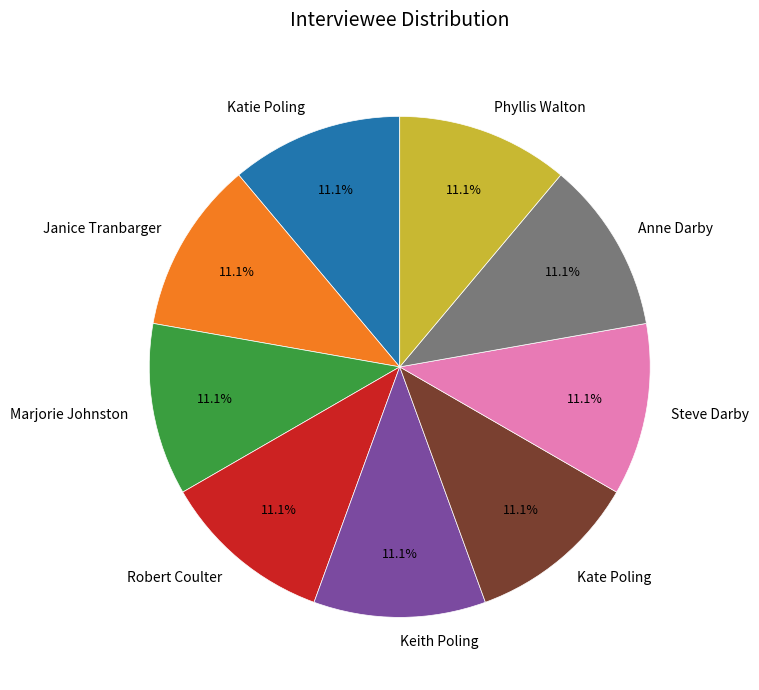

What percentage do Steve Darby and Anne Darby together represent?

22.2%